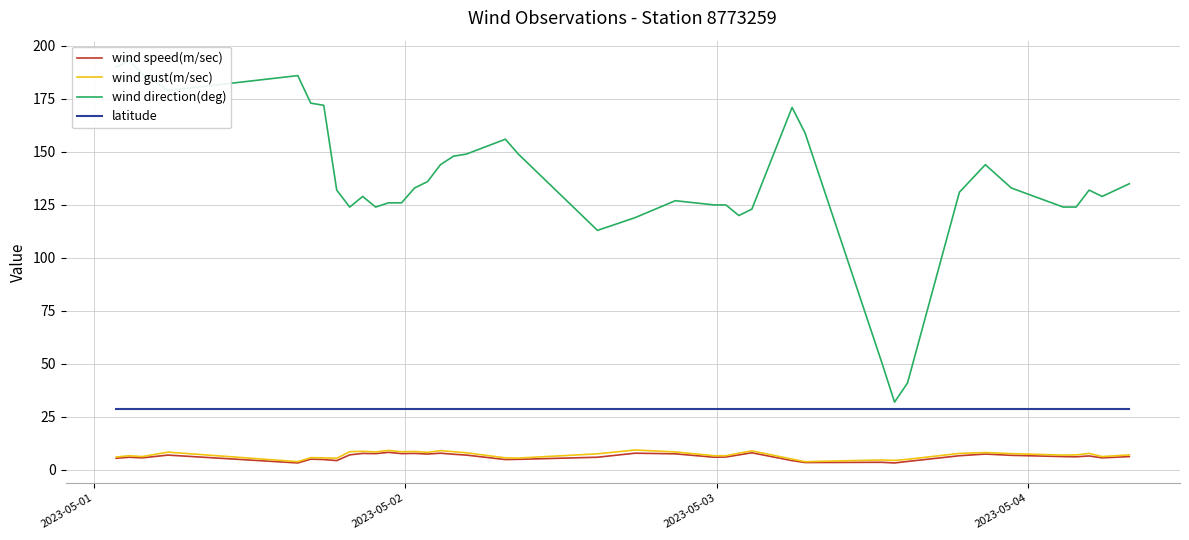

What is the highest value of the latitude series?

28.6